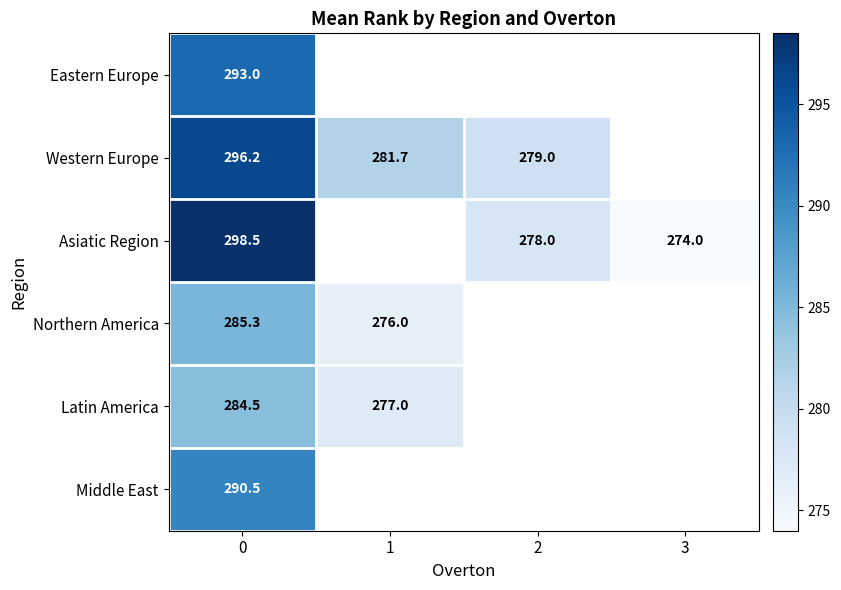

What is the spread (max minus min) of values at 0?

14.0